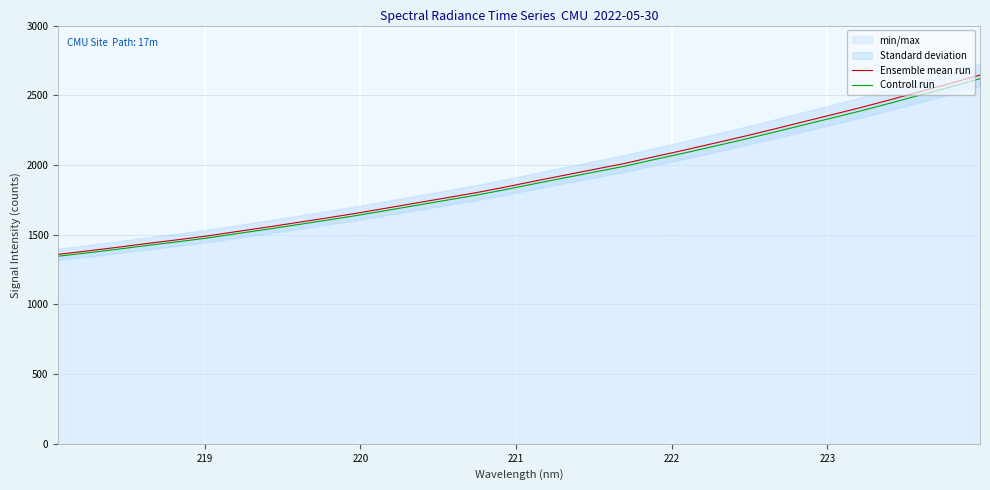

True or false: Ensemble mean run has more than 1 interior local peaks.

False